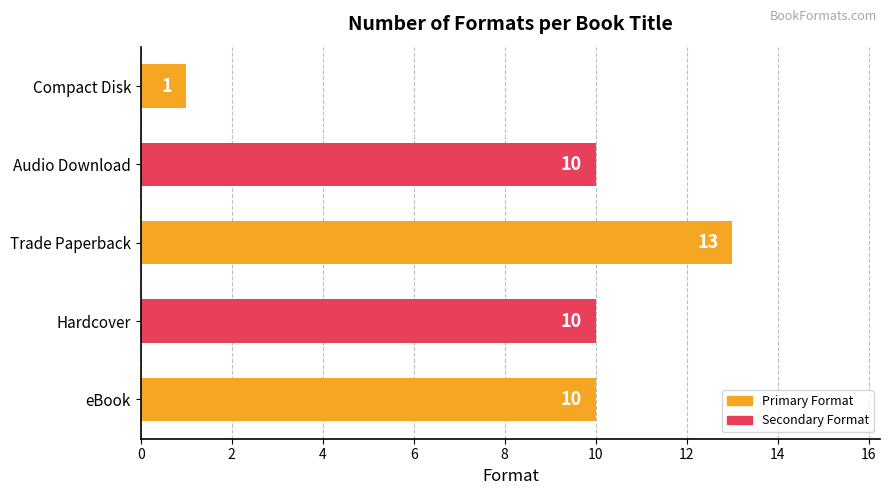

True or false: the data shows 1 at Compact Disk.

True